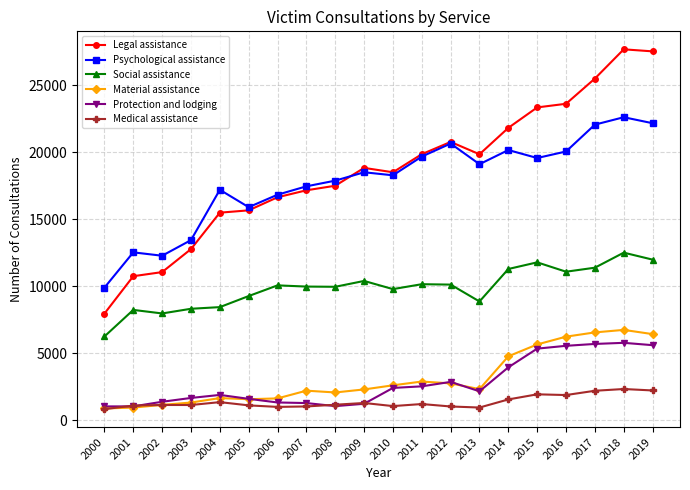

What is the value of the Medical assistance point at the 4th from the left?

1149